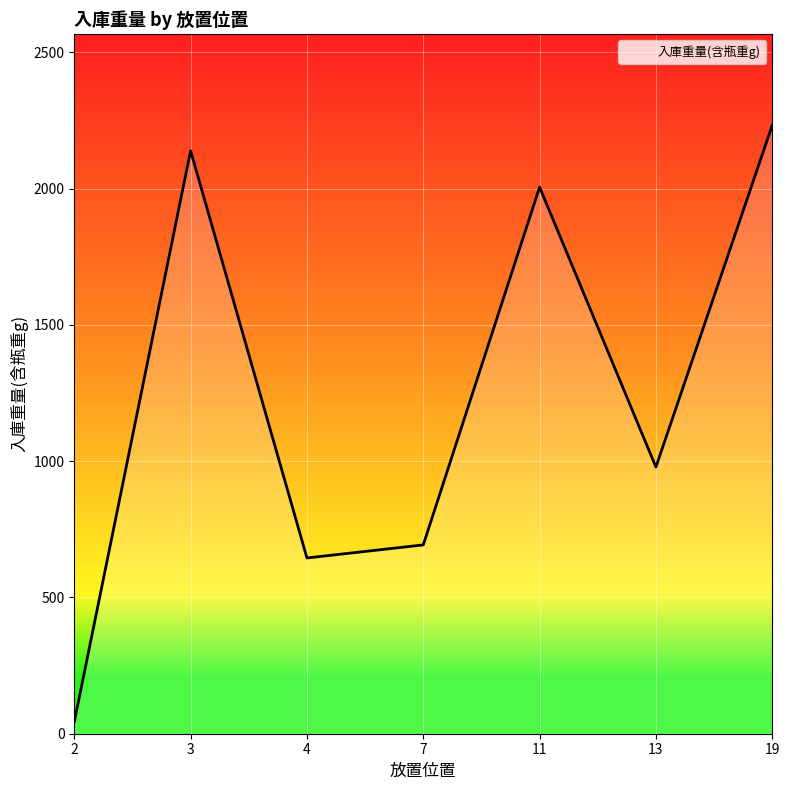

Is it true that the value at 4 is 645.0?

True